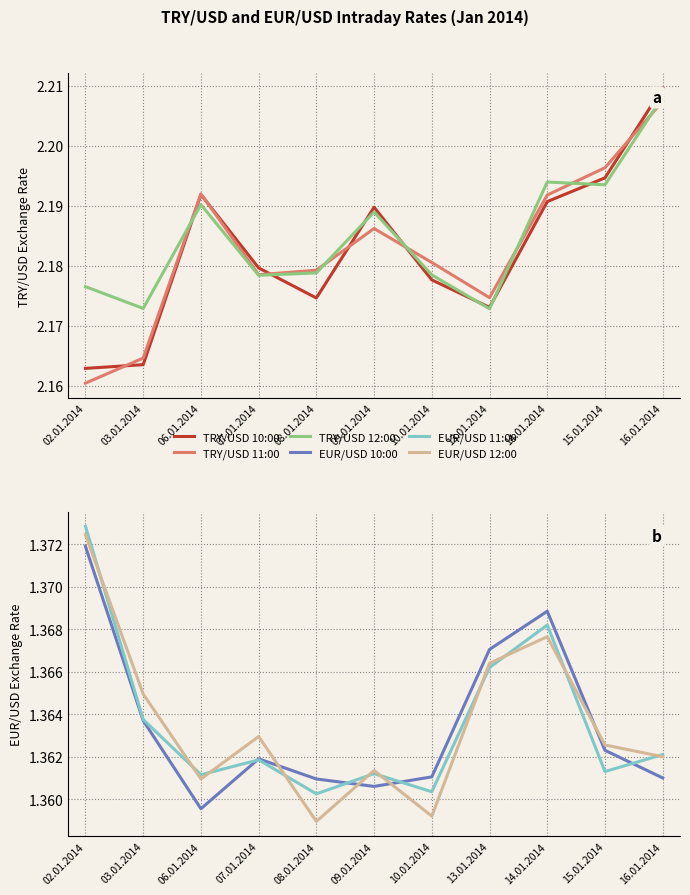

What is the label of the 9th point from the right?

06.01.2014